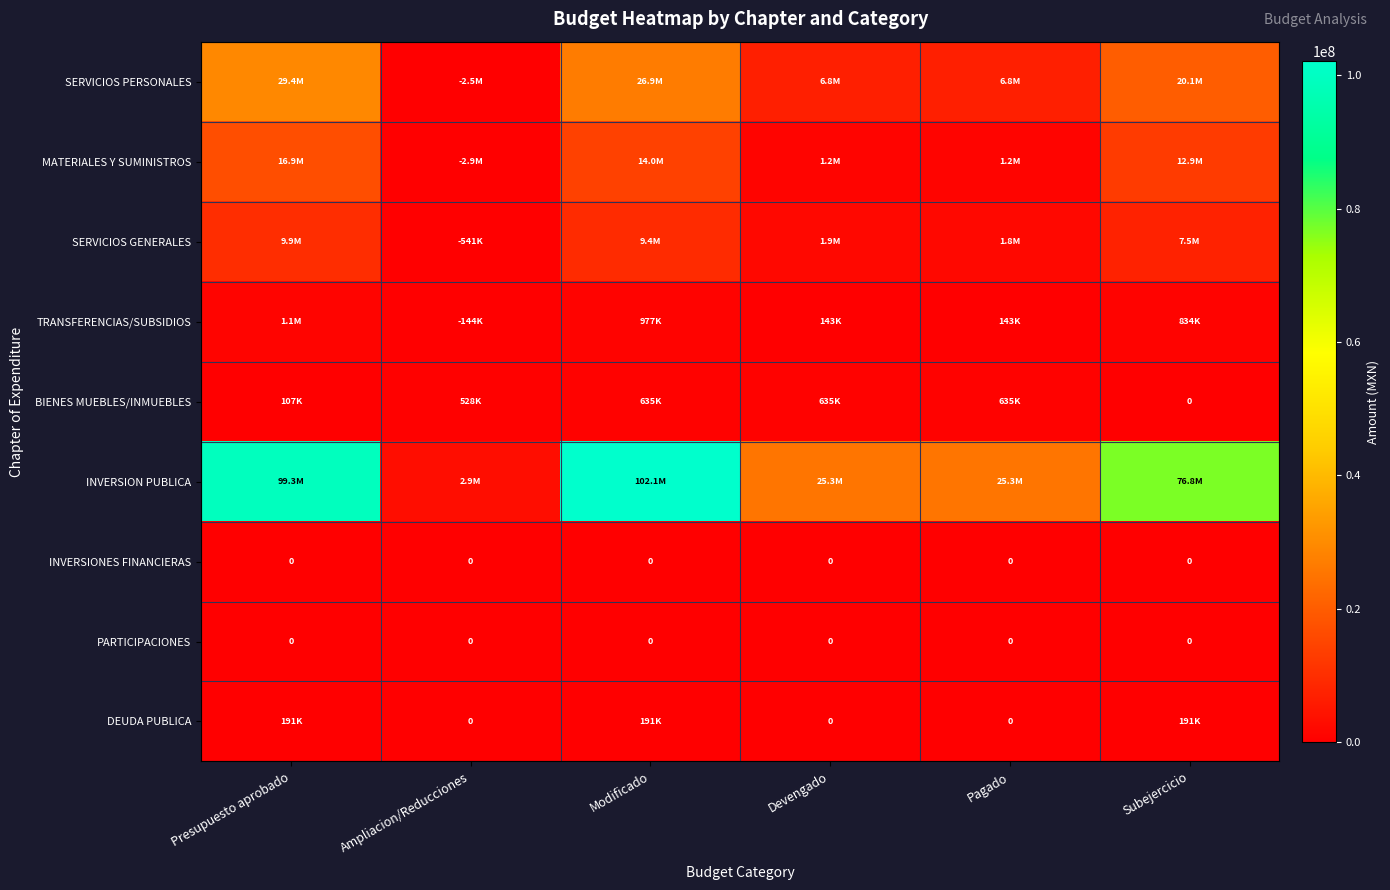

Which label corresponds to the largest value in the chart?

Modificado